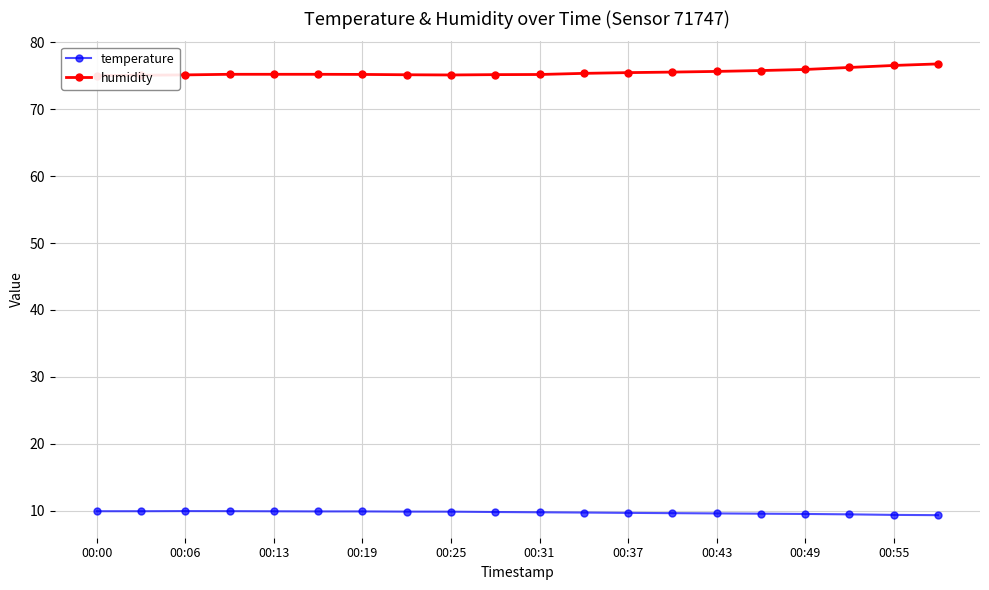

What are all the series names shown in the legend?

temperature, humidity